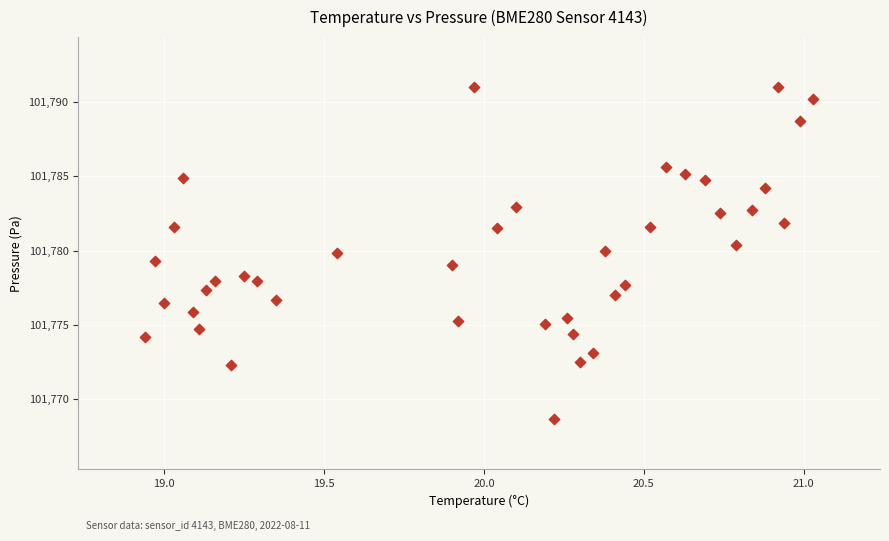

What is the range of X values (max minus min)?

2.1